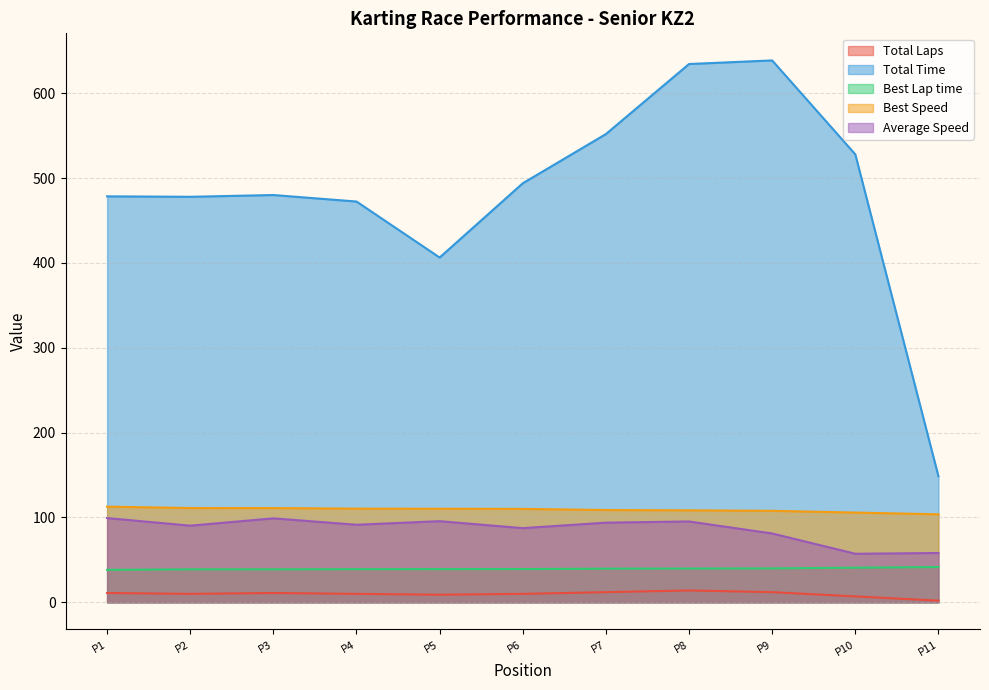

What is the lowest value of the Average Speed series?

57.3